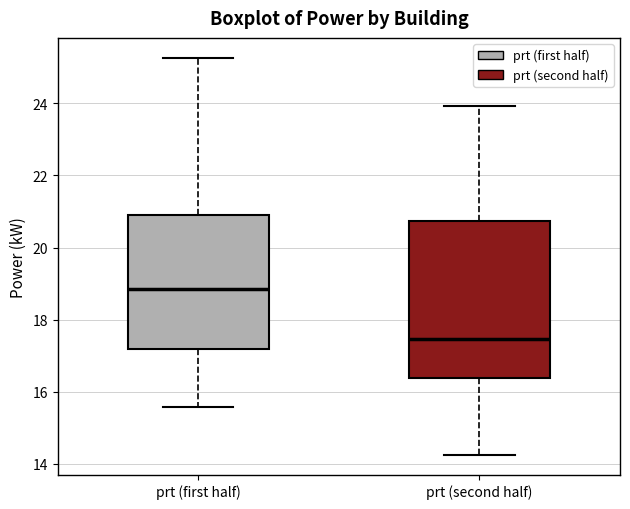

Reading left to right, transcribe this box plot: for each box, give where its median line is, the range the box spans, and where its two whiskers end, as read against the y-axis. The values are not printed on the chart, so give them approximately, as read against the axis.

prt (first half): median 18.8, box 17.2 to 21.0, whiskers 15.6 to 25.2
prt (second half): median 17.4, box 16.4 to 20.8, whiskers 14.2 to 24.0